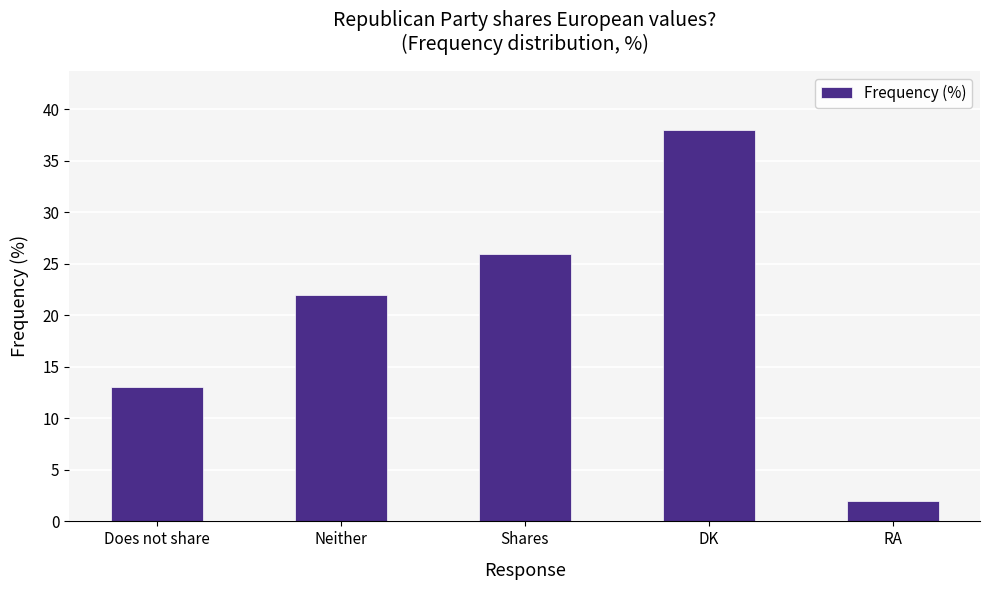

What is the difference between the second highest and second lowest values?

13